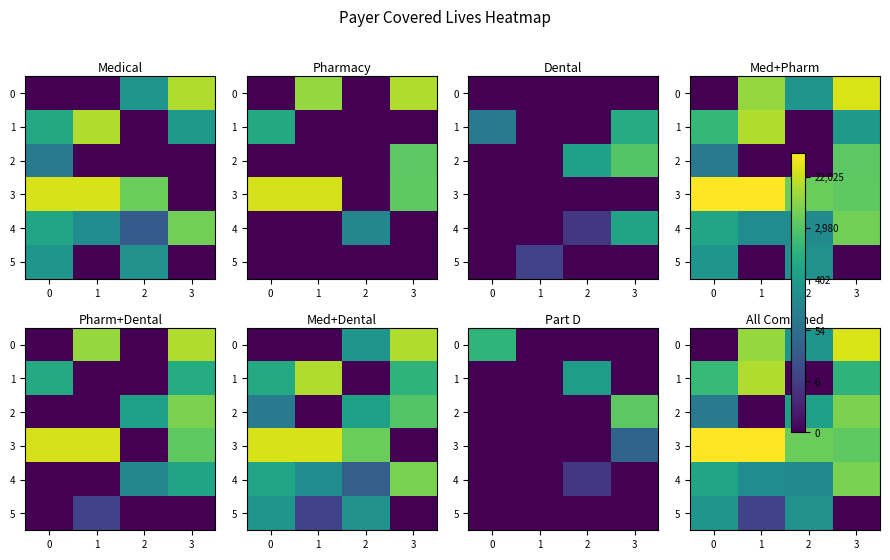

Between 1 and 3, which series saw the biggest shift?

2